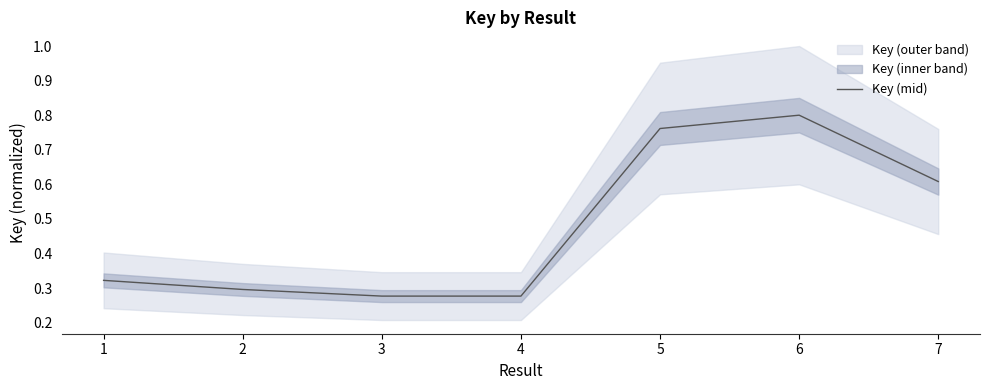

What is the value of the 6th point from the left?

0.8